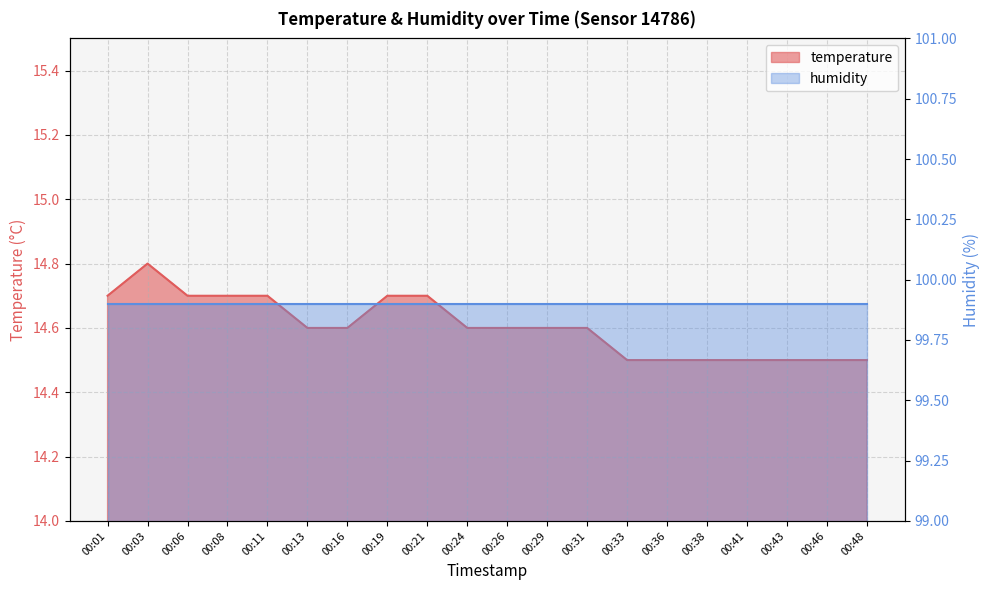

How many categories are shown in the chart?

20